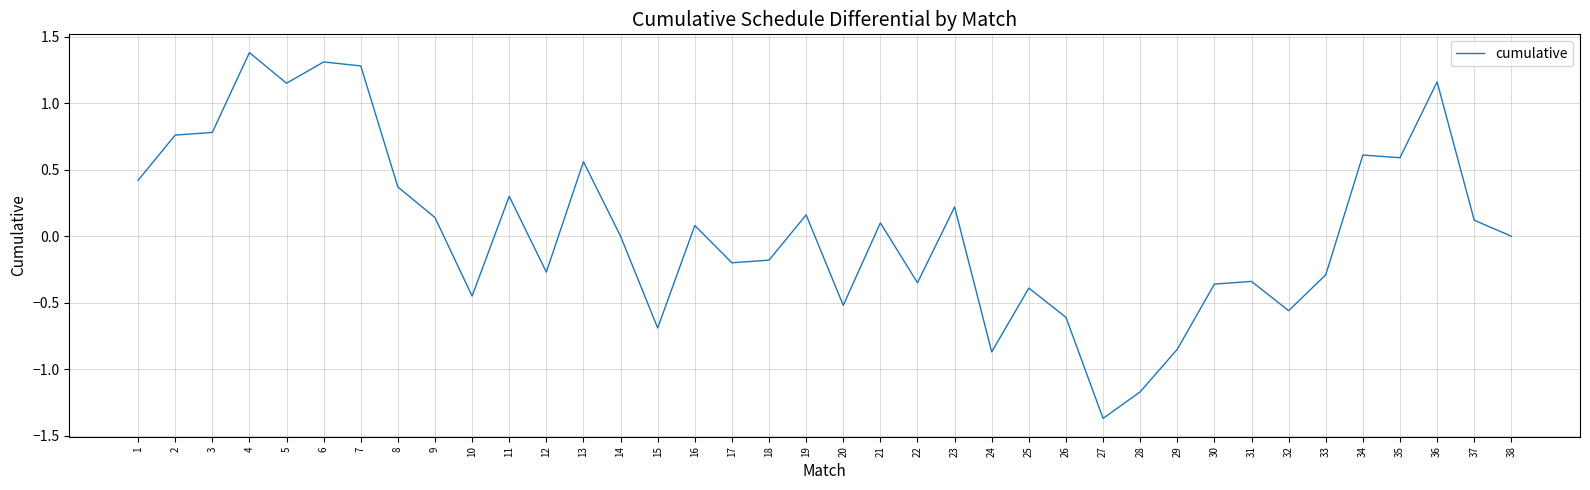

The value at 38 is 0.9. True or false?

False